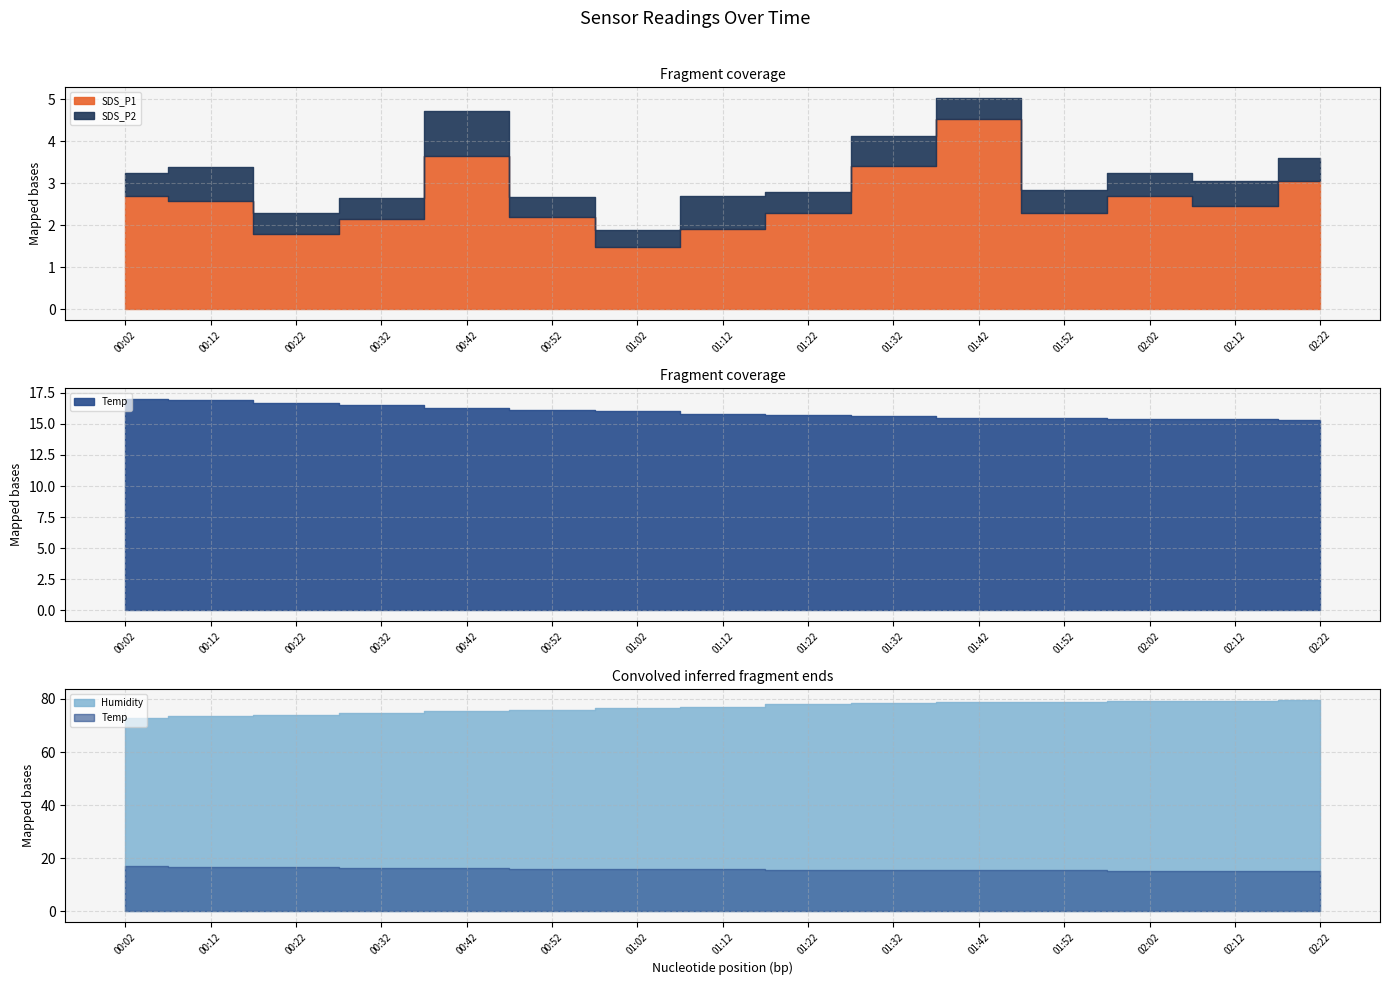

What is the difference between the second highest and minimum values in the SDS_P1 series?

2.2